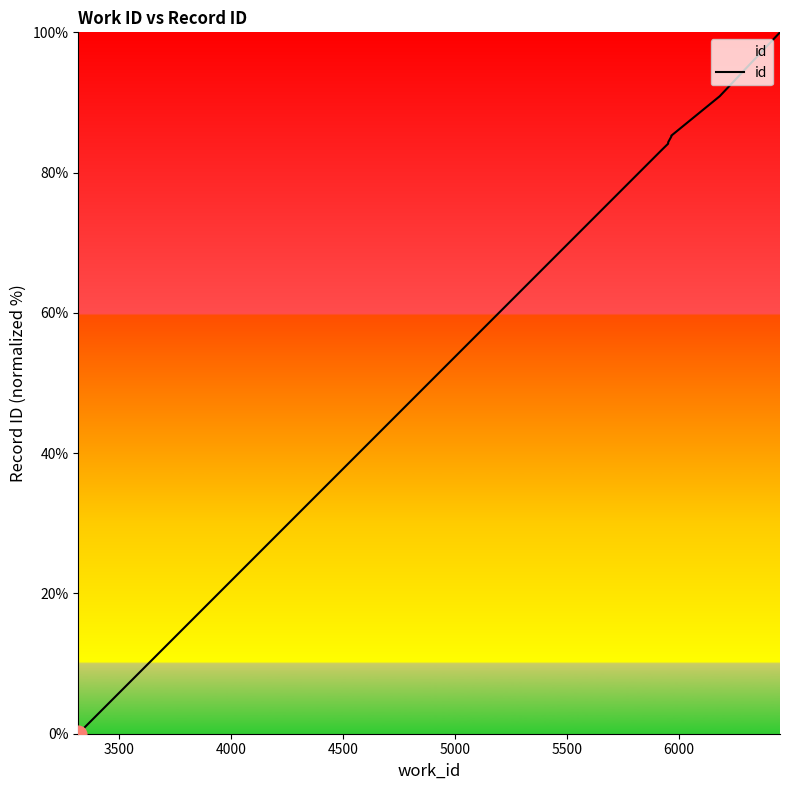

How many data points are above 85?

4